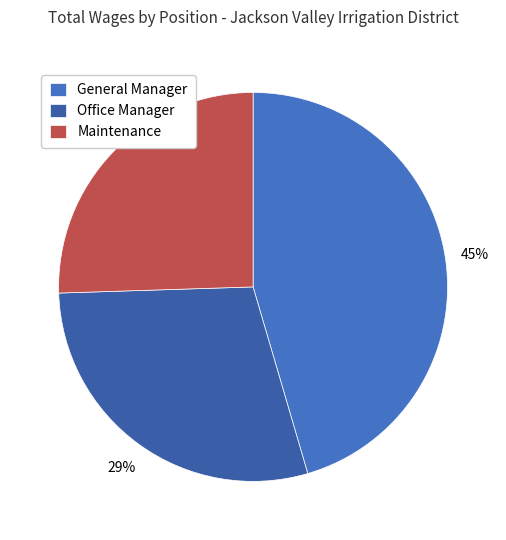

How many slices are in this pie chart?

3